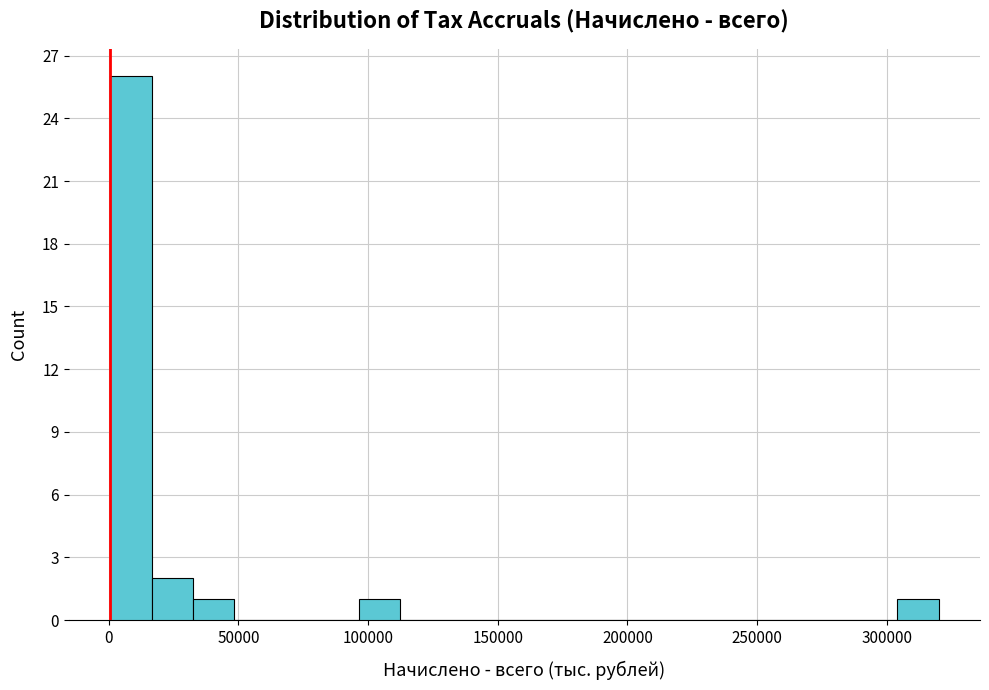

Around what value on the x-axis is the tallest bar? Give the approximate position of its centre, as read against the axis.

10000